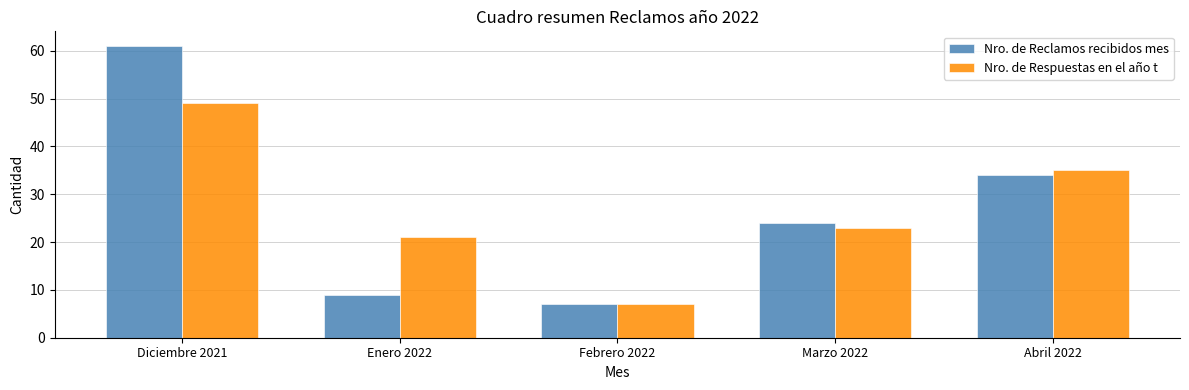

What is the label of the 1st bar from the left?

Diciembre 2021